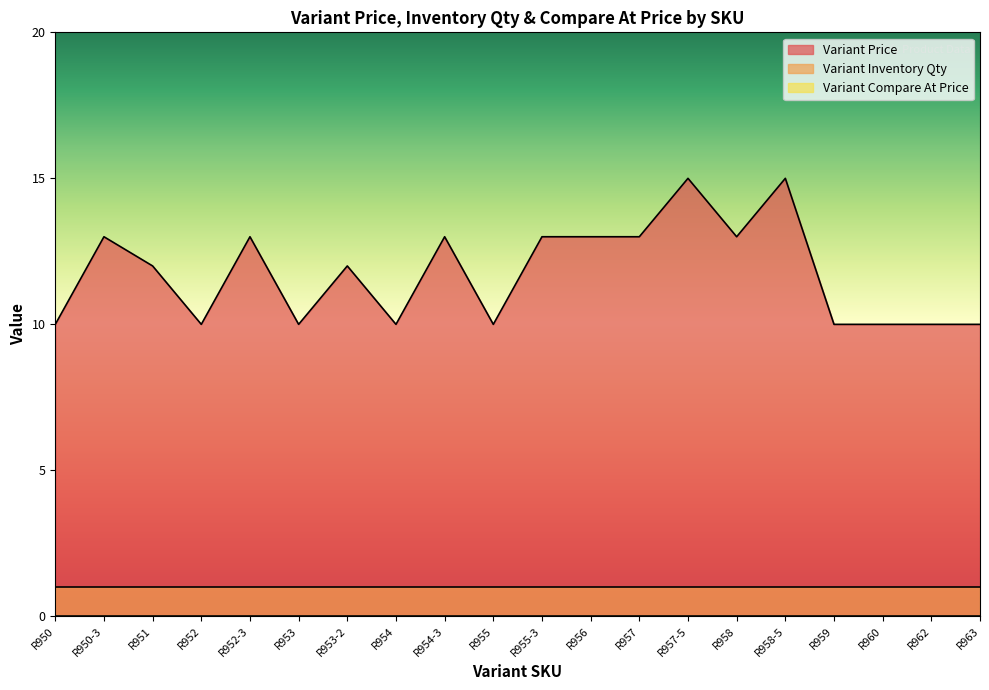

True or false: Variant Price has more than 0 interior local peaks.

True